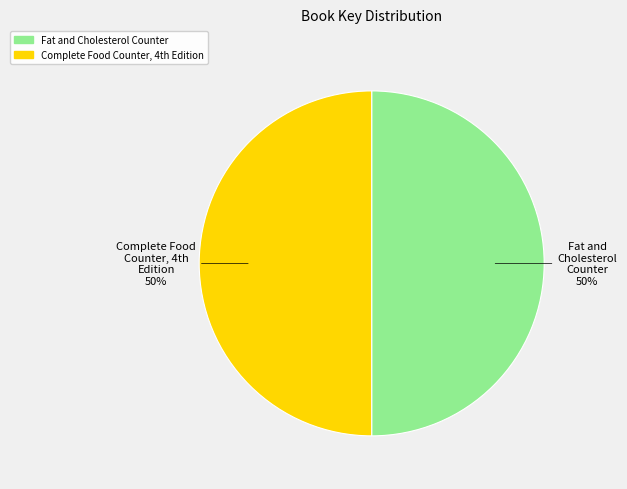

To the nearest percent, what is the average slice percentage?

50%